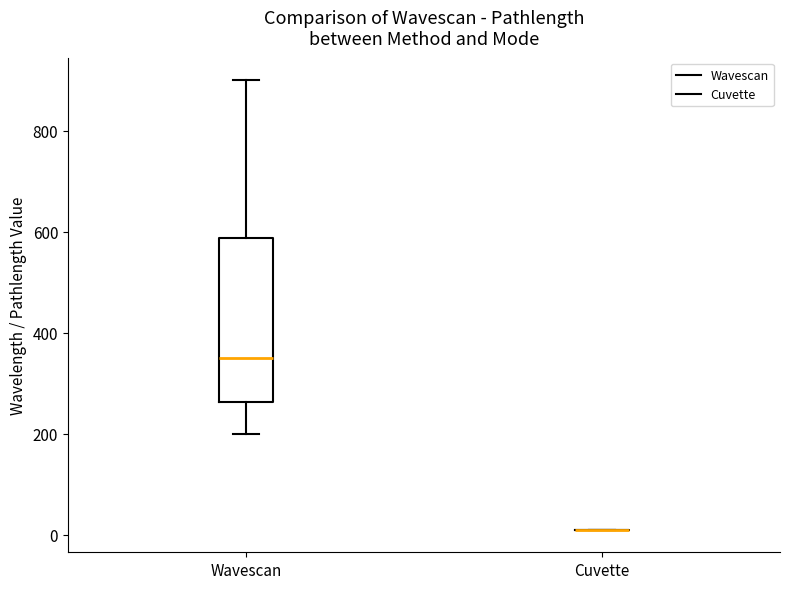

Reading left to right, read every box against the y-axis: the position of its median line, the range the box covers, and the ends of its whiskers. The values are not printed on the chart, so give them approximately, as read against the axis.

Wavescan: median 360, box 260 to 580, whiskers 200 to 900
Cuvette: box collapsed to a line at 20, whiskers 20 to 20